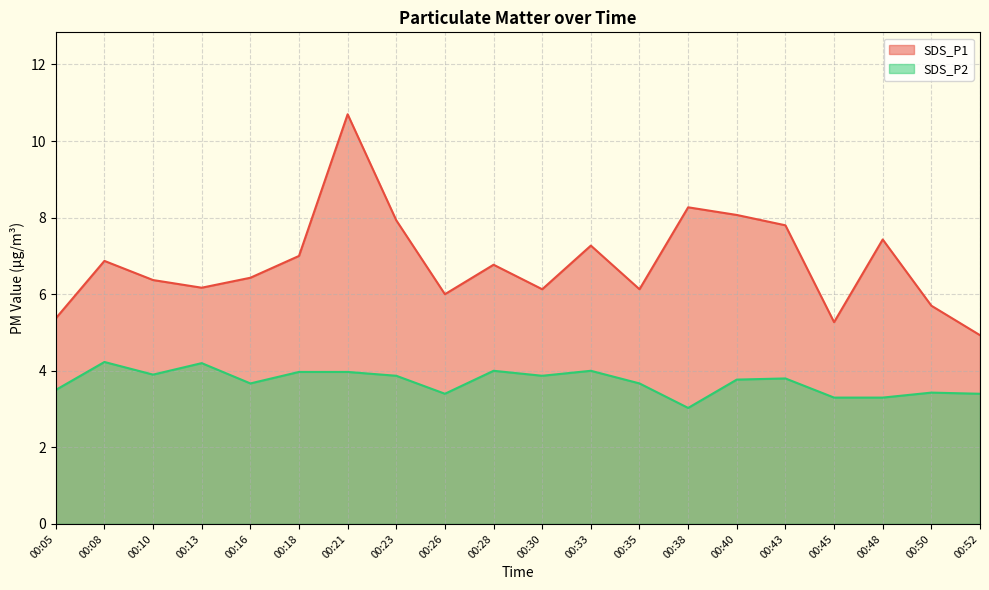

What is the difference between the highest and lowest values at 00:38?

5.2